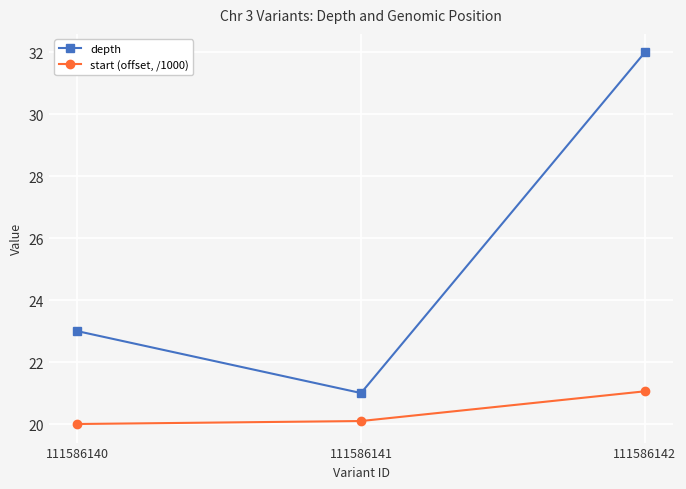

What is the lowest value of the depth series?

21.0